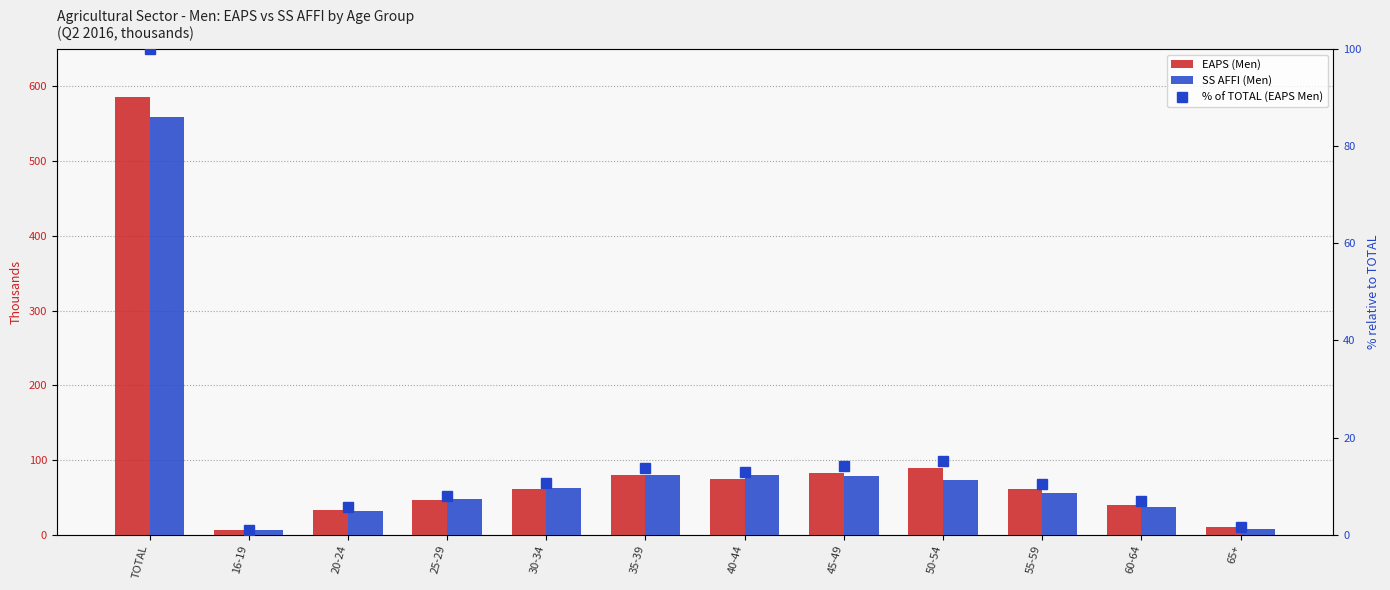

The SS AFFI (Men) series shows 12.0 at 25-29. True or false?

False